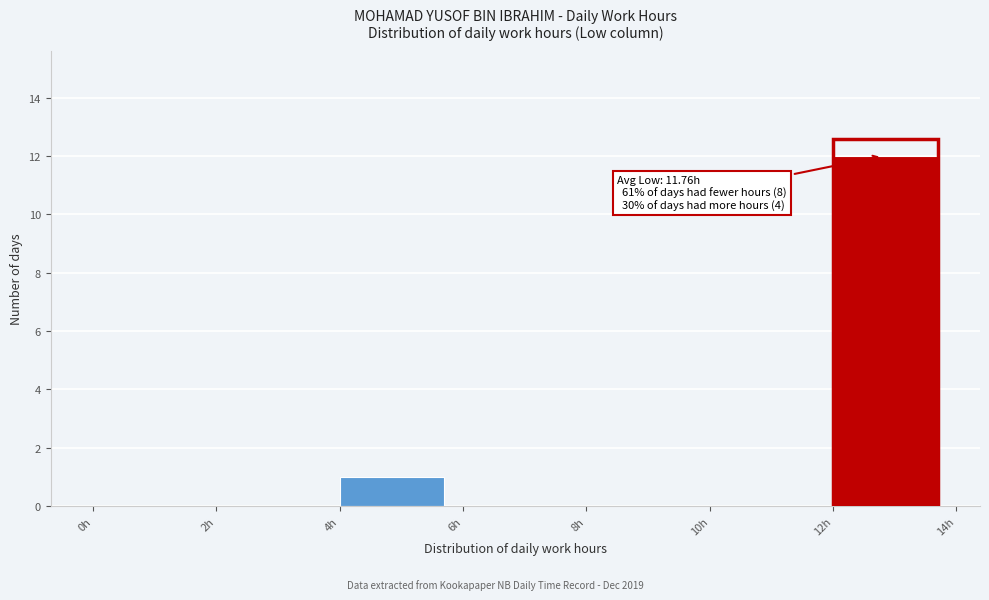

Which range on the x-axis has the tallest bar?

12 to 14